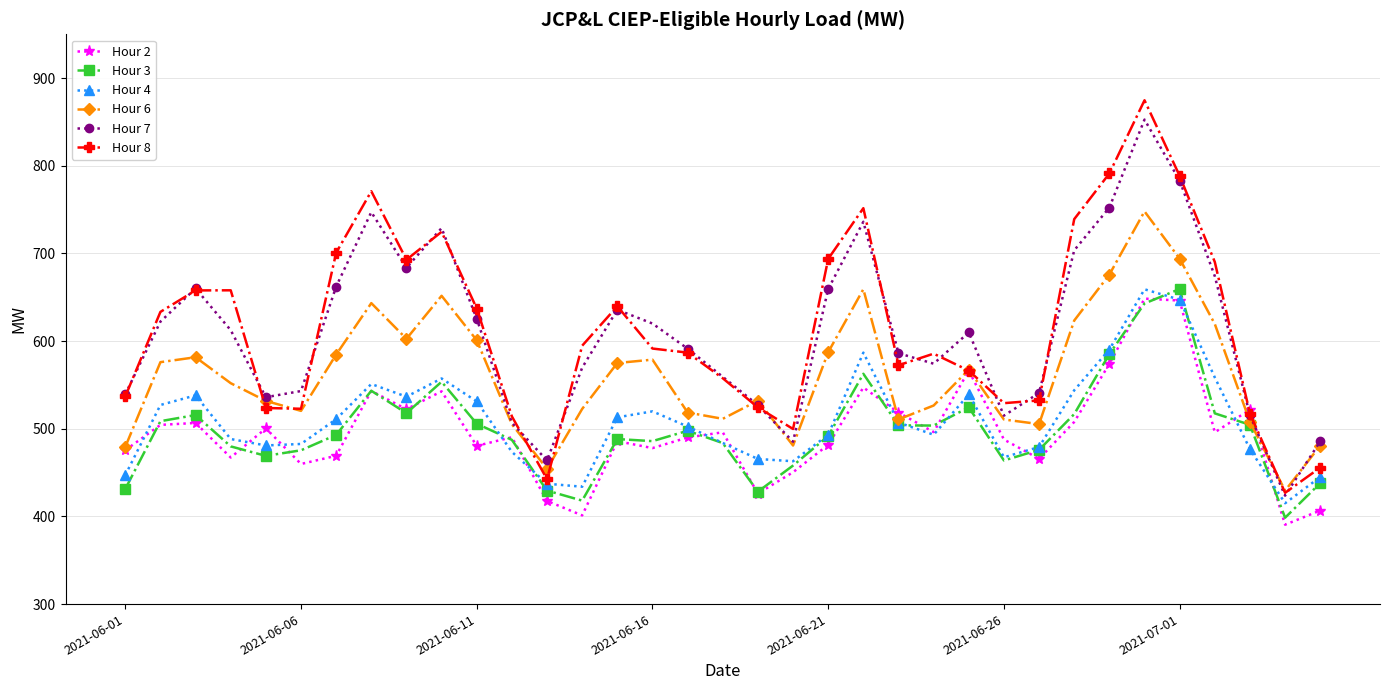

Which series has the largest range (max minus min)?

Hour 8